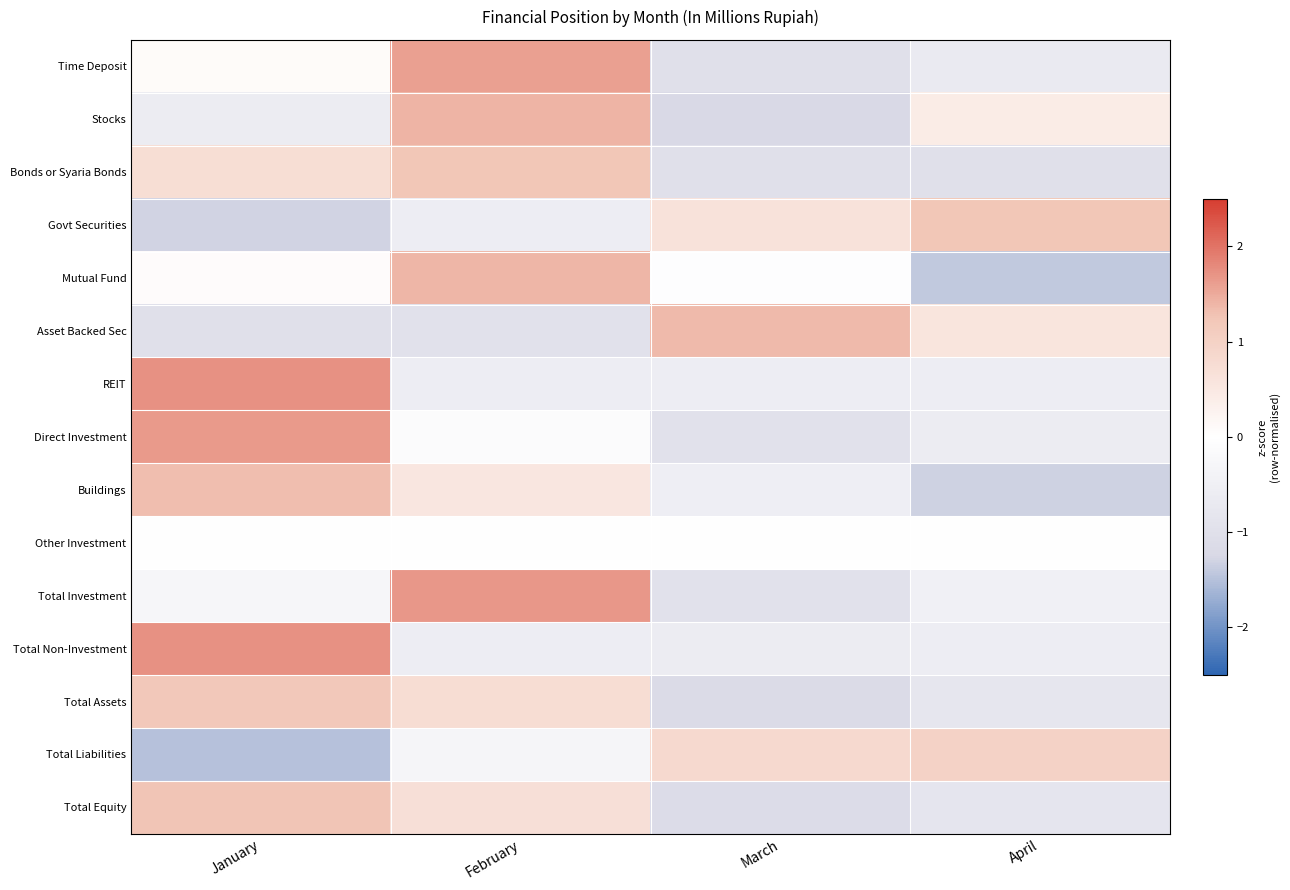

List the series in order of their peak value, highest first.

REIT, Total Non-Investment, Total Investment, Direct Investment, Time Deposit, Stocks, Mutual Fund, Asset Backed Sec, Buildings, Total Equity, Govt Securities, Bonds or Syaria Bonds, Total Assets, Total Liabilities, Other Investment